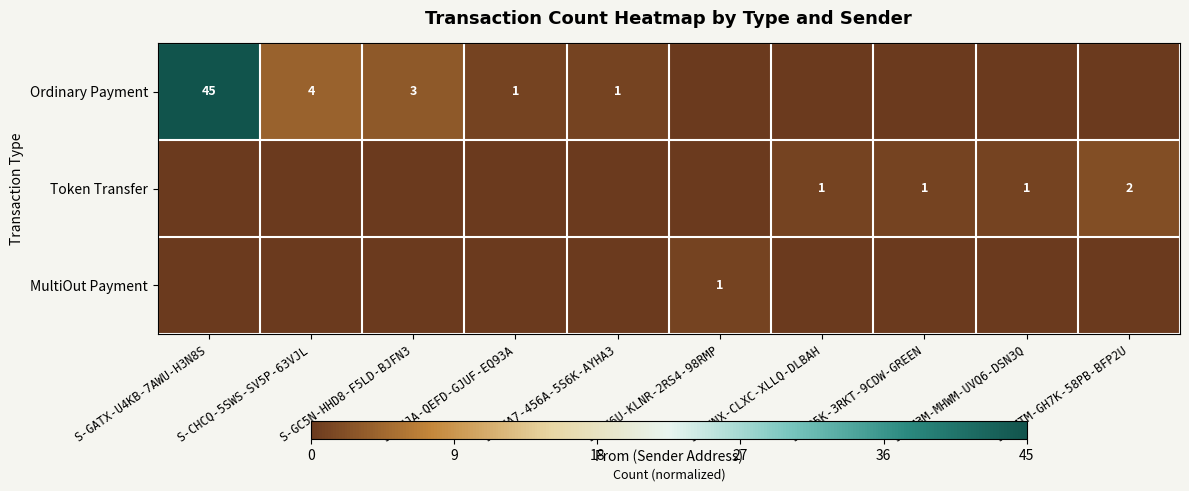

The value of Ordinary Payment at S-CHCQ-5SWS-SV5P-63VJL is 4. True or false?

True